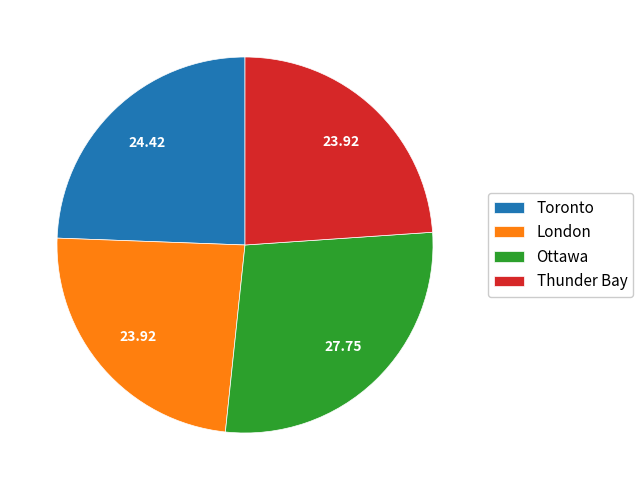

Is the sum of Thunder Bay and Toronto greater than half?

No